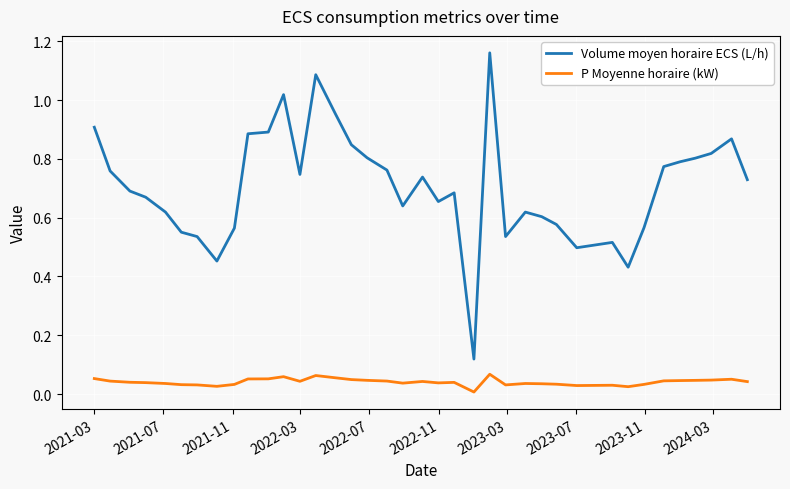

True or false: Volume moyen horaire ECS (L/h) has more than 2 points higher than both neighbors.

True